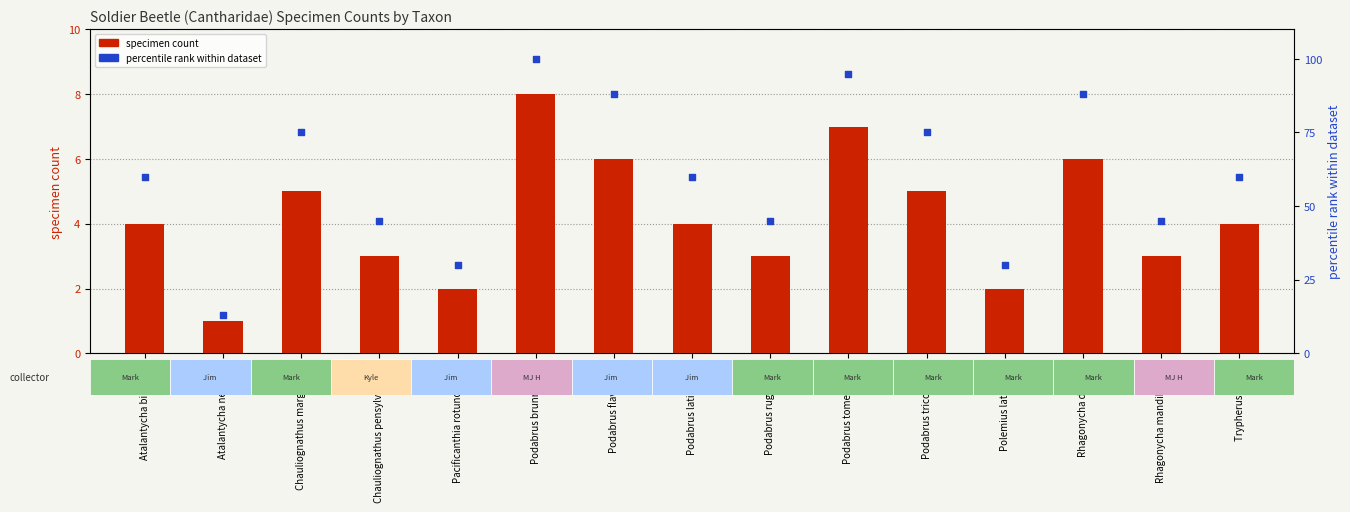

Which series has the largest total across all categories?

percentile rank